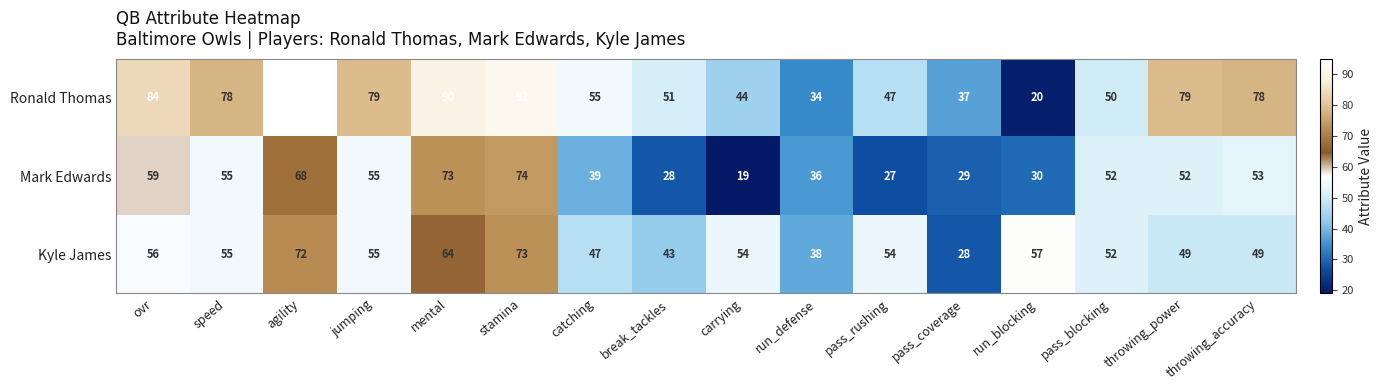

Rank the series by their maximum value, from highest to lowest.

Ronald Thomas, Mark Edwards, Kyle James